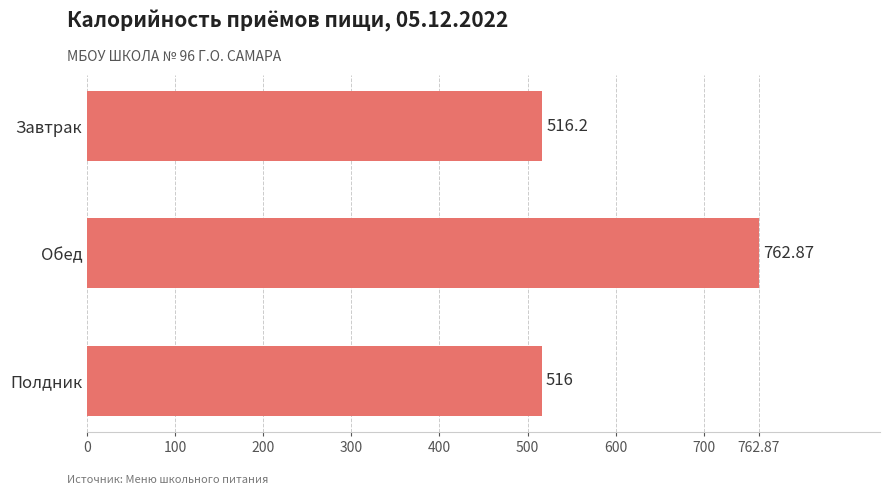

What is the label of the 3rd bar from the bottom?

Завтрак